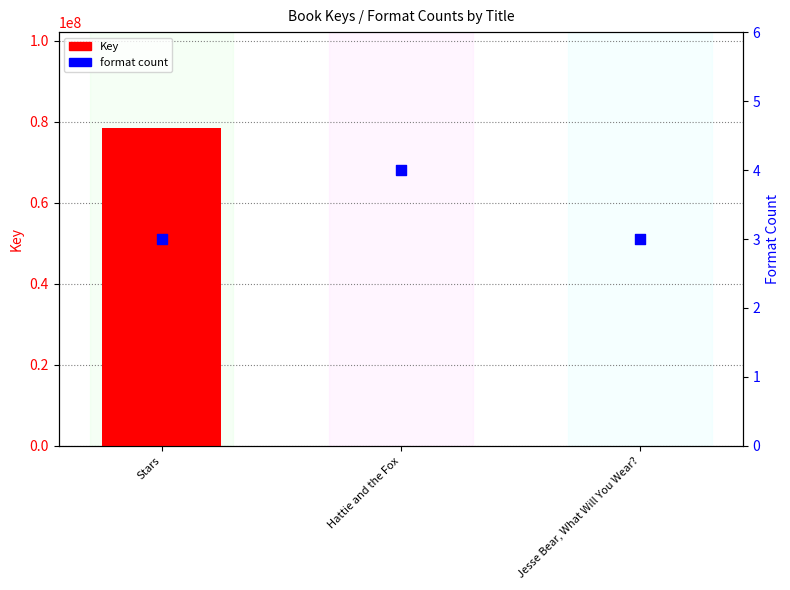

What are all the series names shown in the legend?

Key, format count